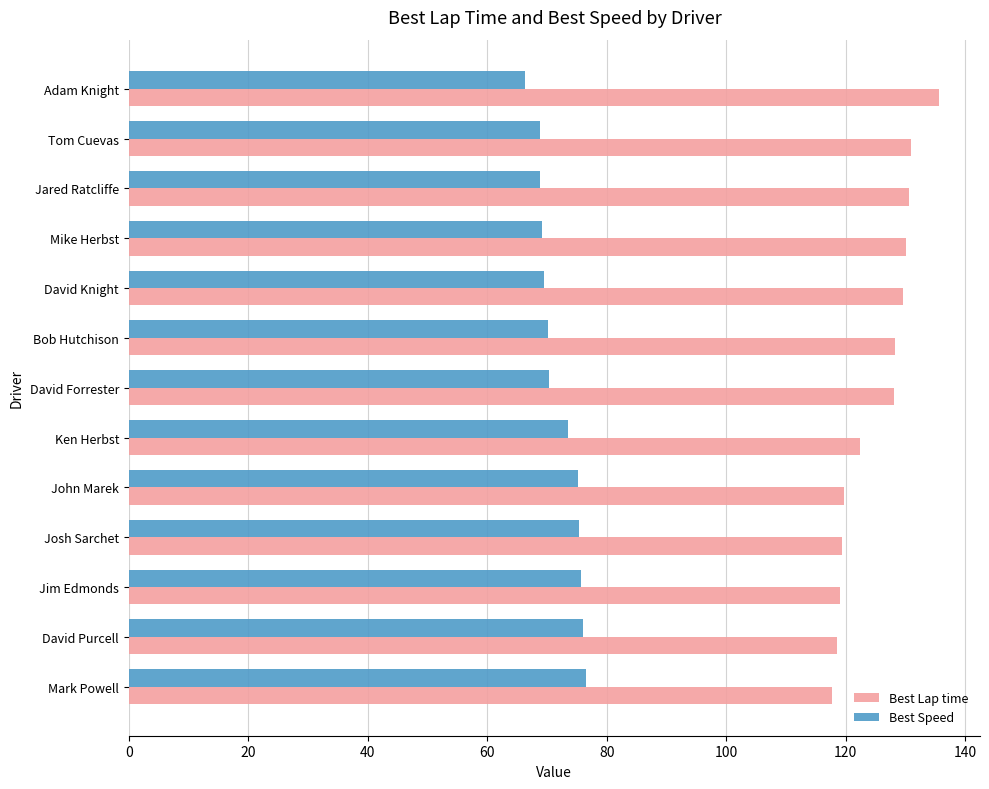

What value does the Best Lap time series have at Jared Ratcliffe?

130.6